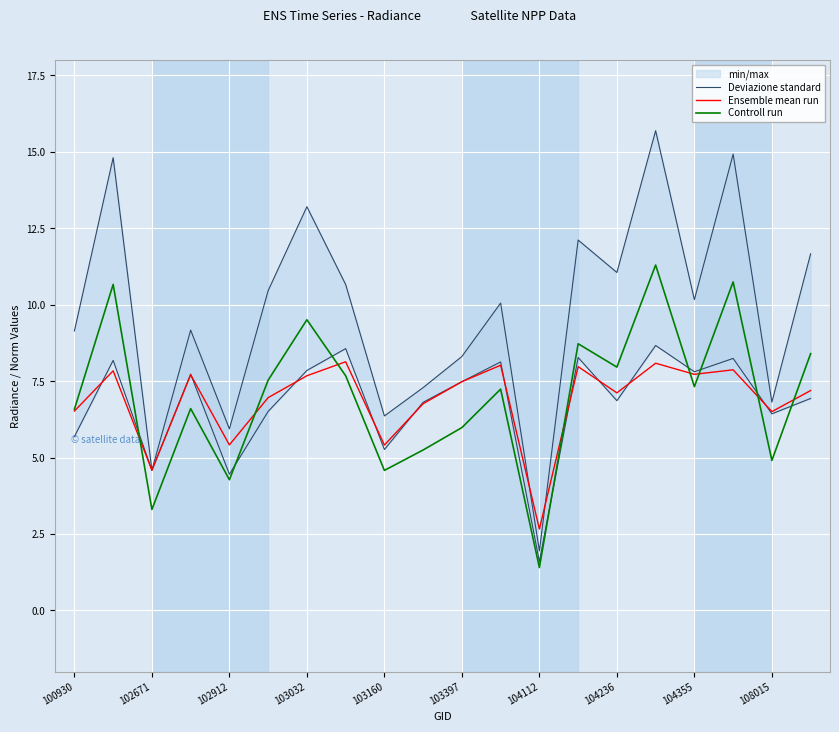

What value does the Controll run series have at 103032?

9.5